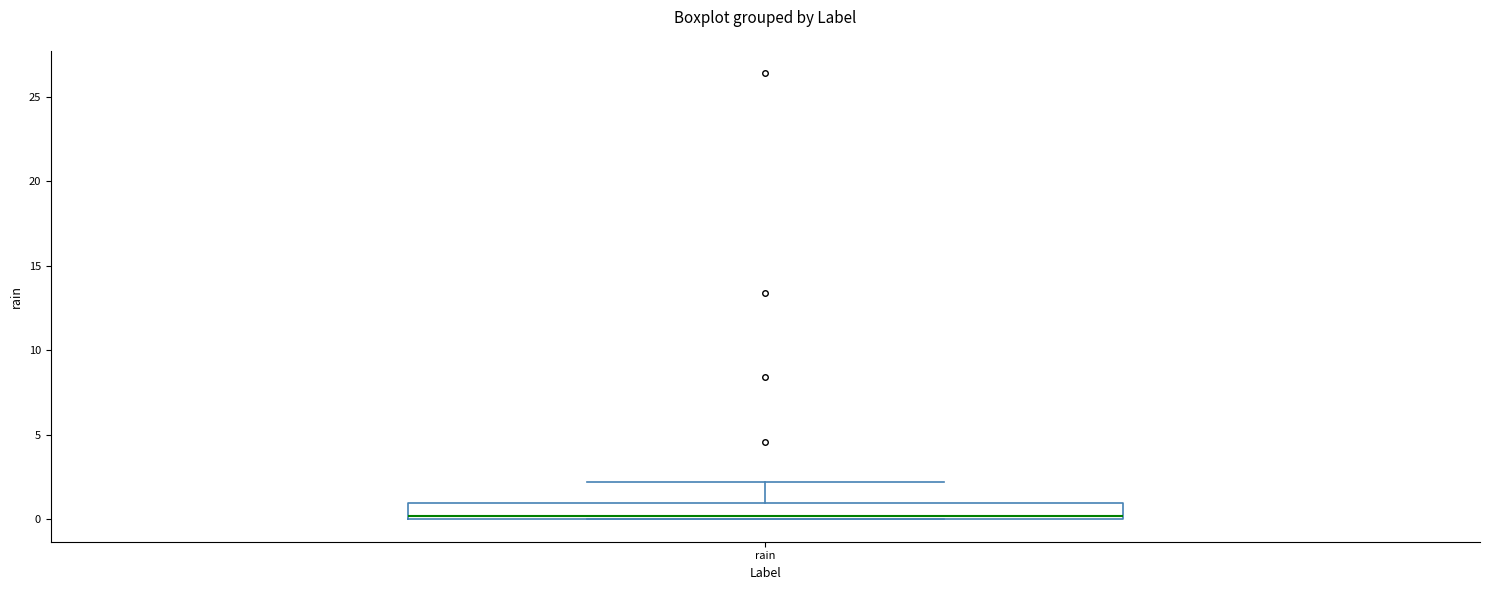

Where is the lower edge of the box for rain on the y-axis? The values are not printed on the chart, so give them approximately, as read against the axis.

0